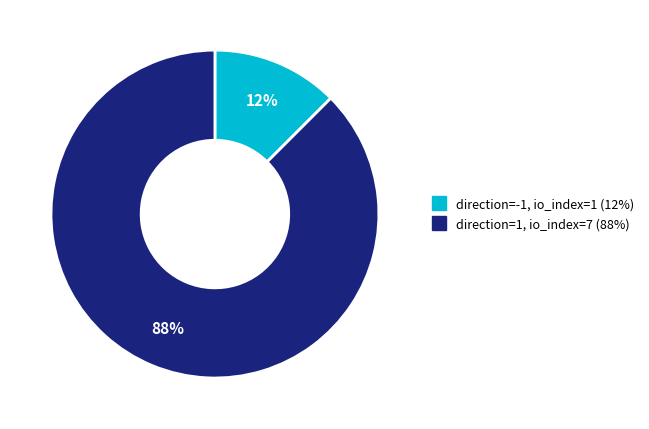

Count the number of slices in the pie.

2